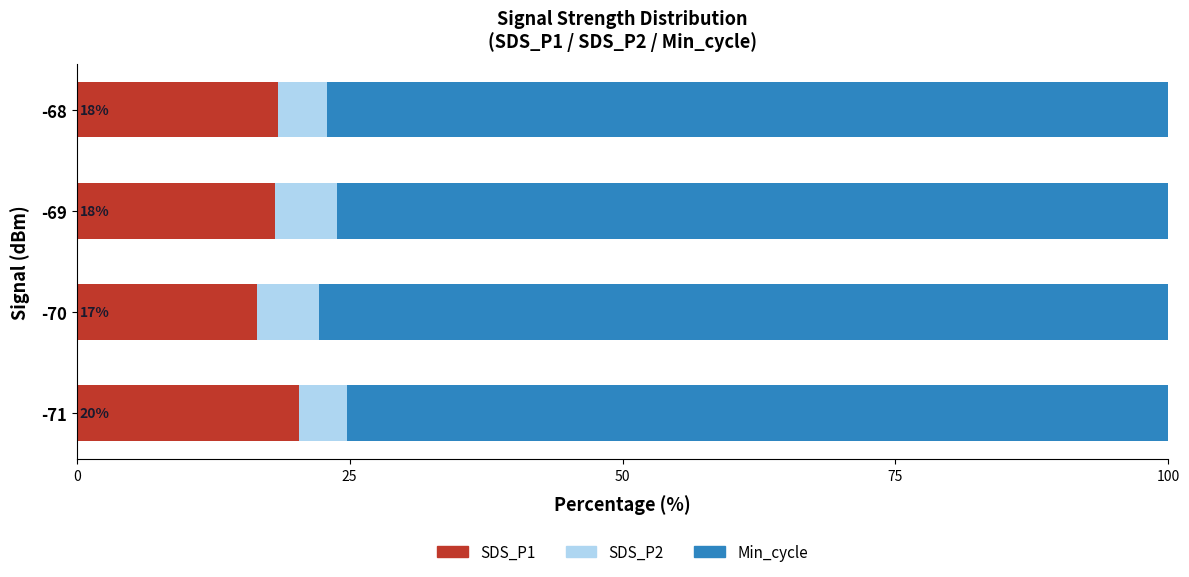

How many distinct data groups are displayed?

3